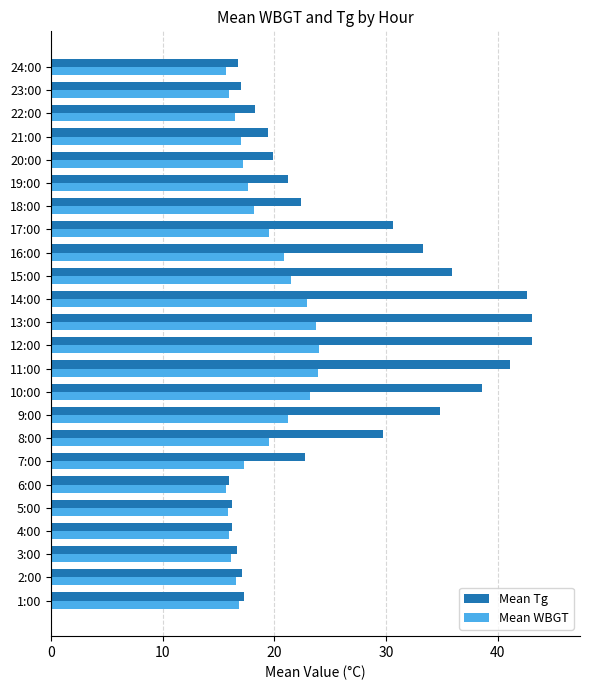

The Mean Tg series shows 42.6 at 14:00. True or false?

True